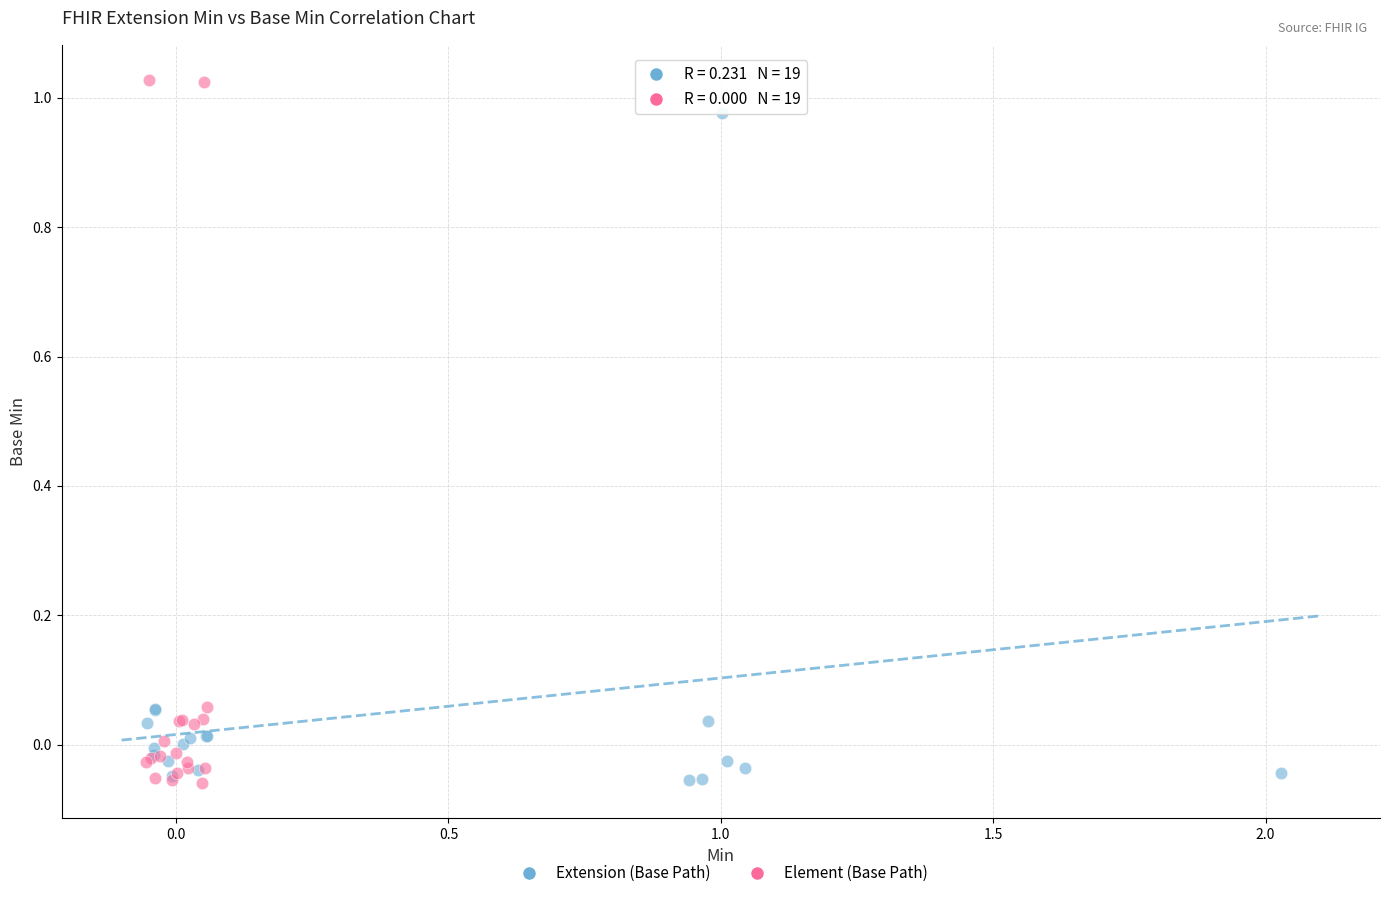

Which series reaches the maximum Y coordinate?

Element (Base Path)